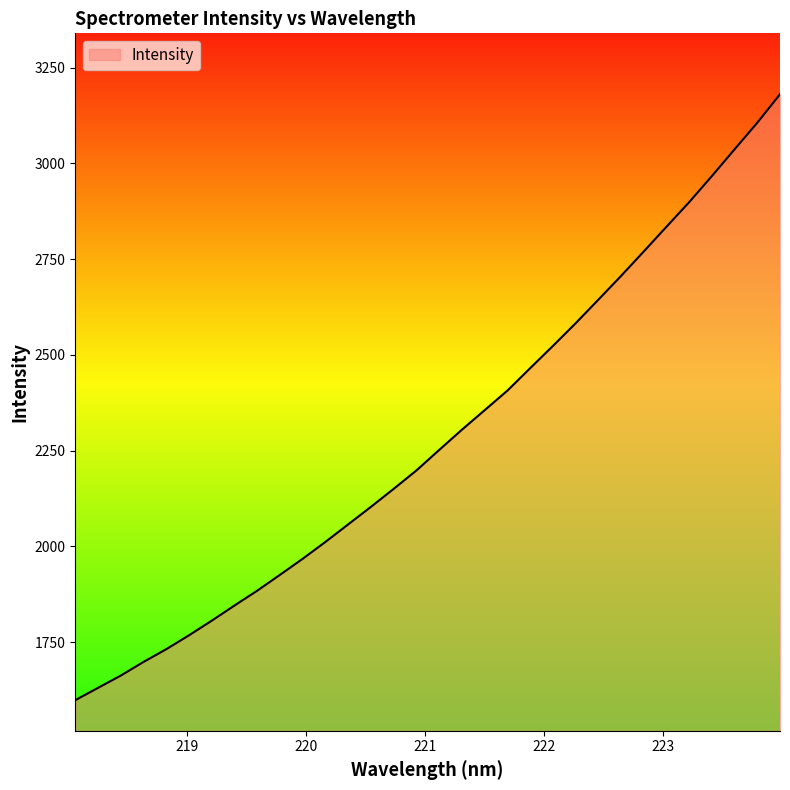

What is the smallest value displayed?

1598.6